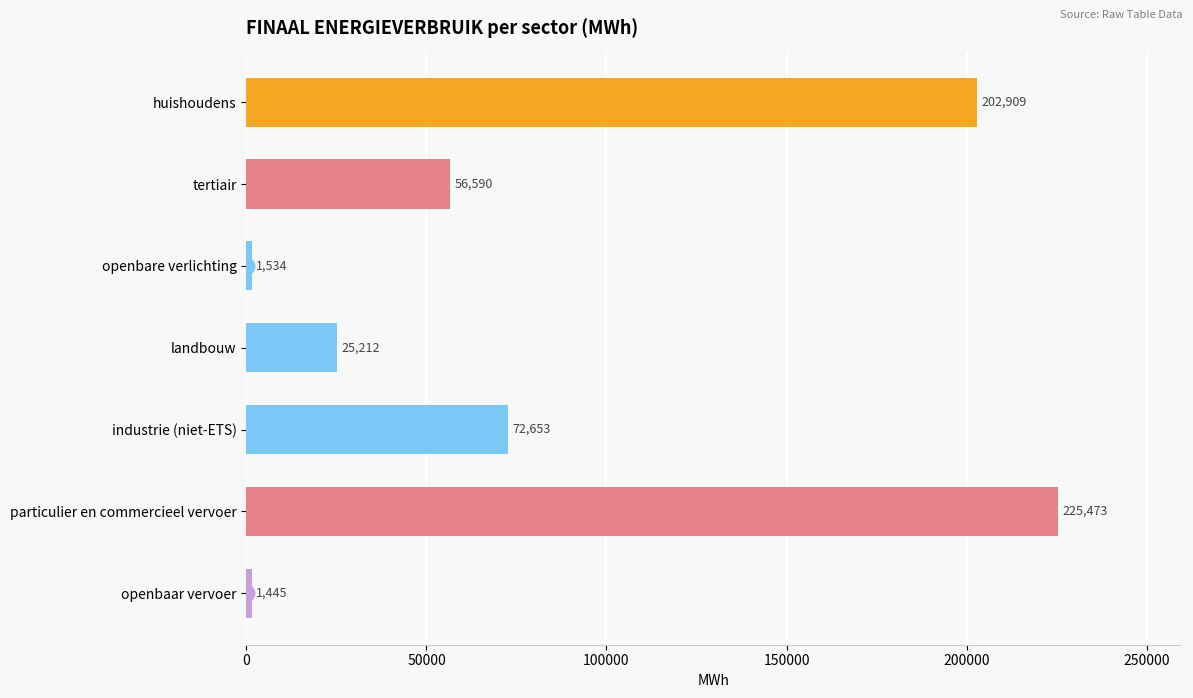

True or false: the data shows 93555.7 at tertiair.

False